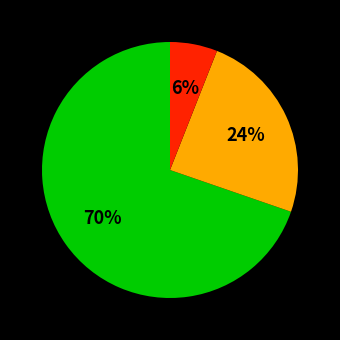

To the nearest percent, what is the difference between the largest and smallest slice percentages?

64%